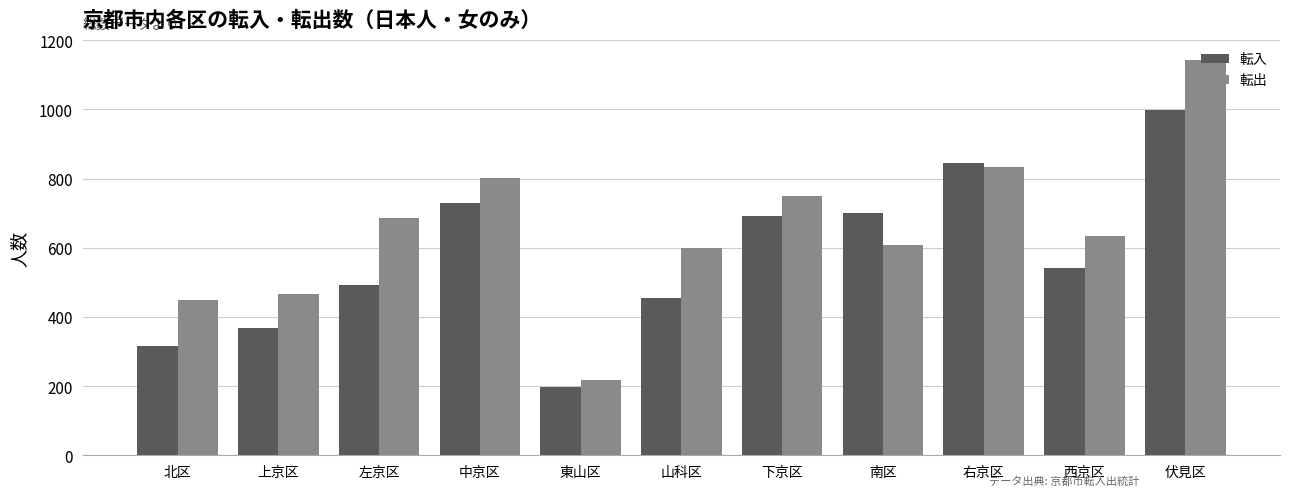

What is the difference between the second highest and second lowest values in the 転入 series?

529